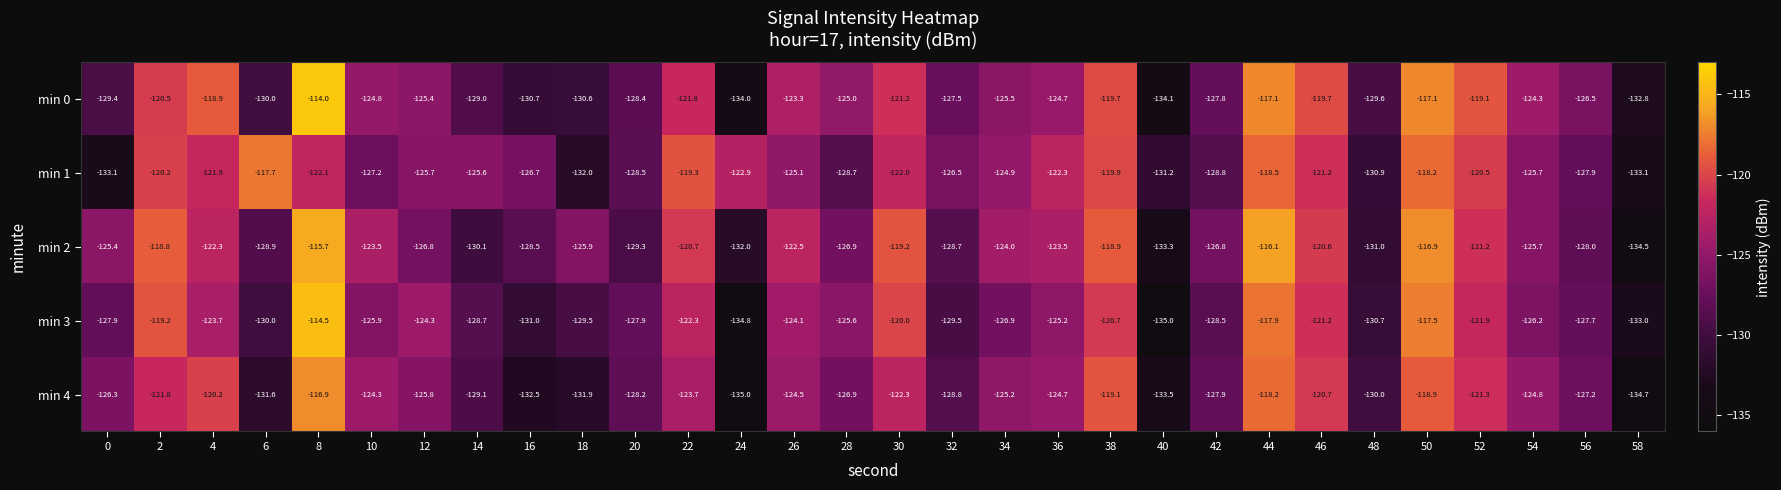

What is the difference between the min 0 values at 58 and 12?

7.4